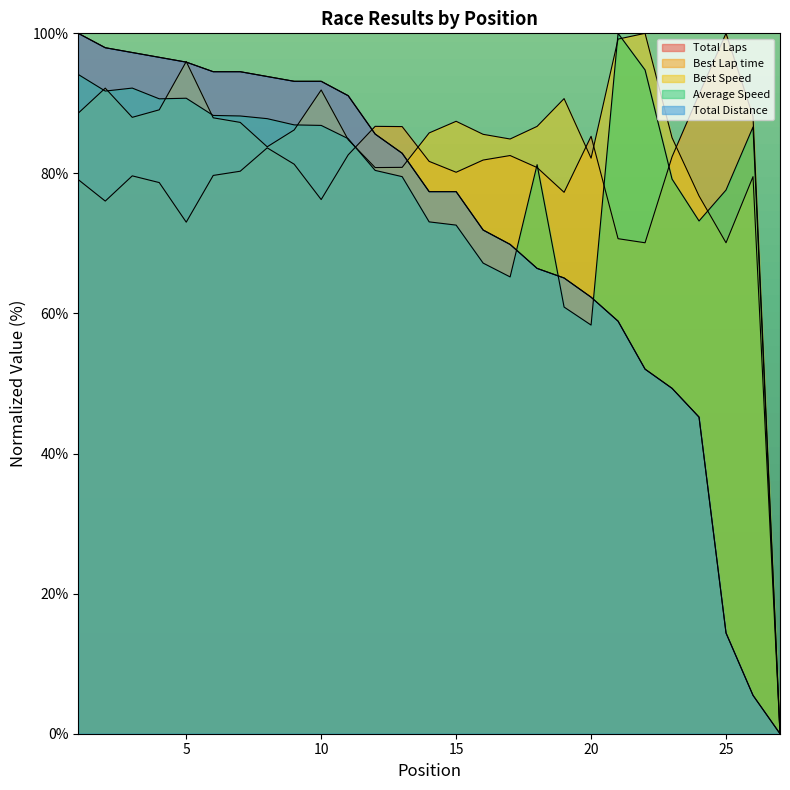

At which category does Average Speed reach its first local peak?

3